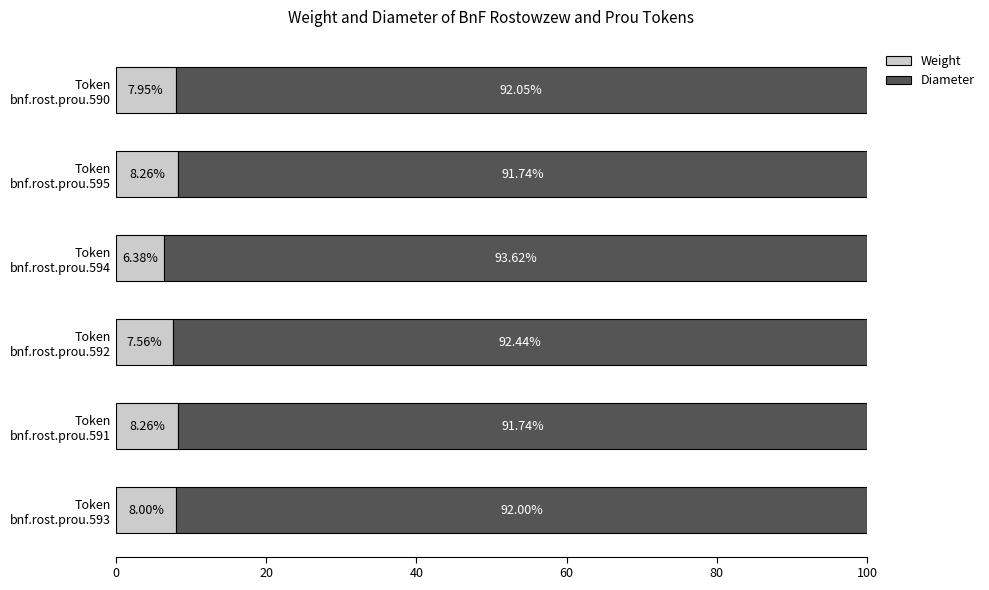

How many distinct data groups are displayed?

2